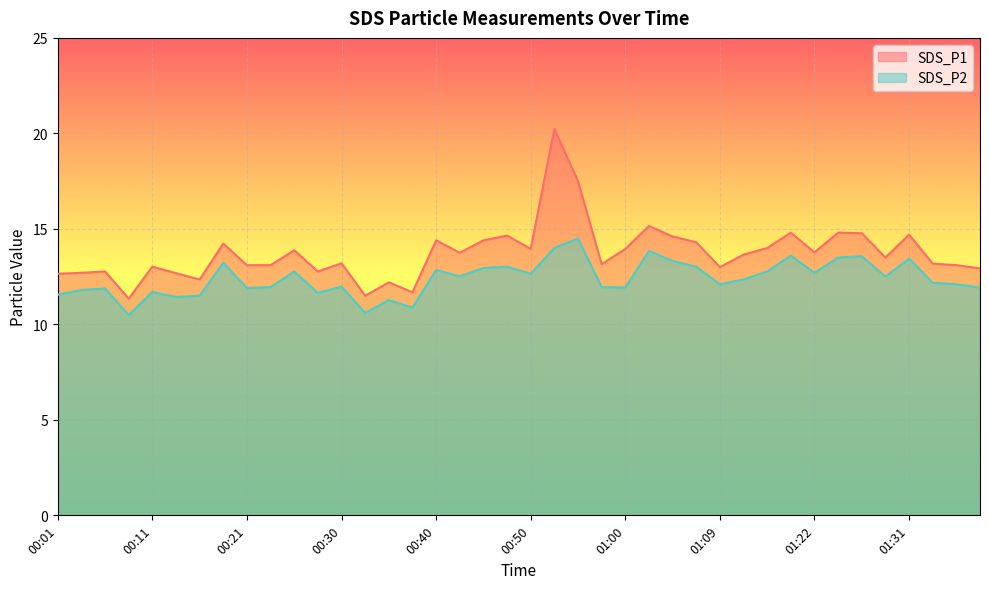

What is the value of the SDS_P2 point at the 9th from the left?

11.9